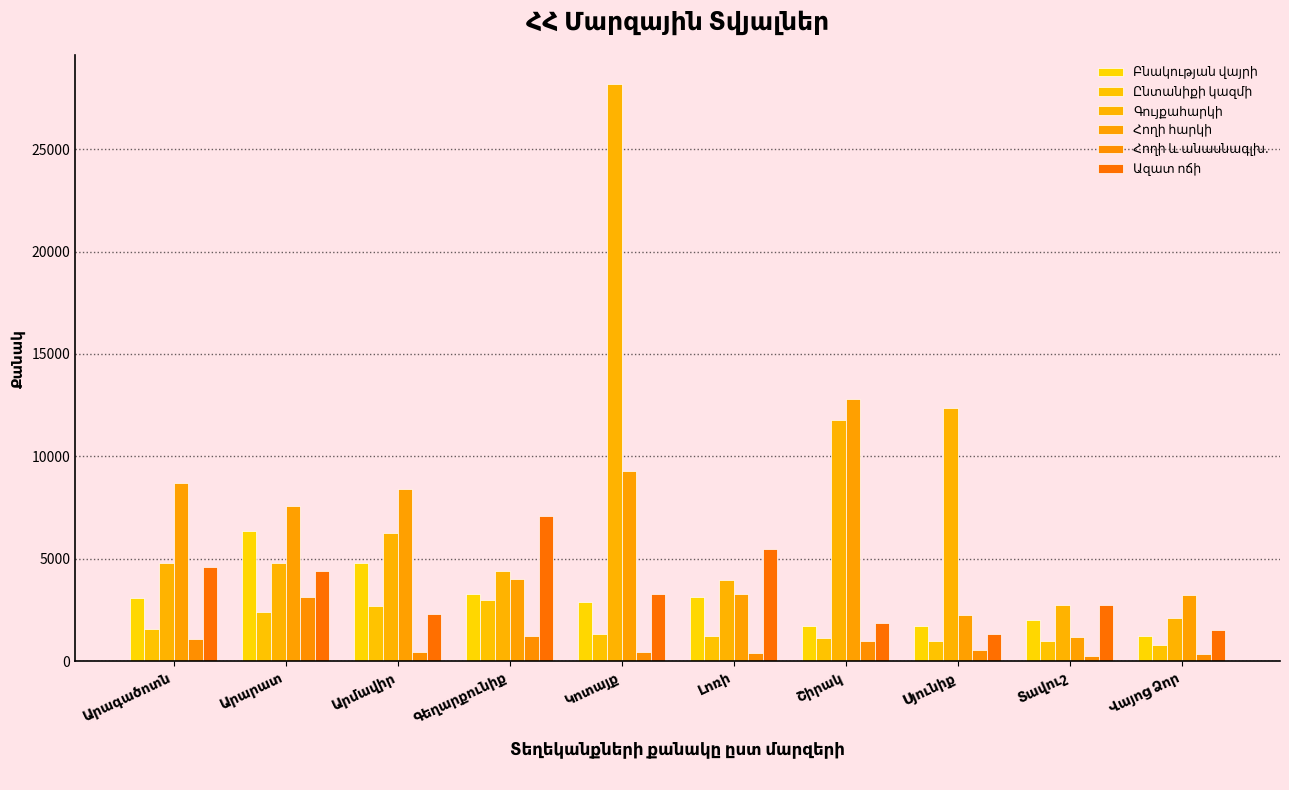

At which label is Հողի հարկի closest to 6999?

Արարատ